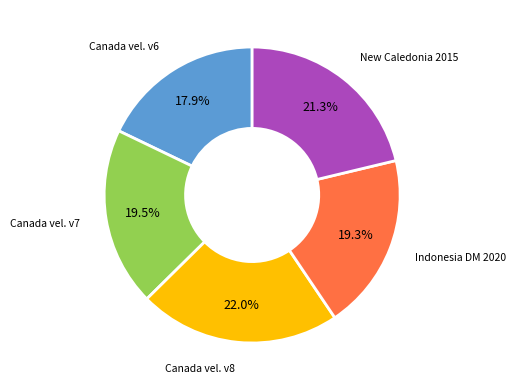

Does any single category account for the majority?

No